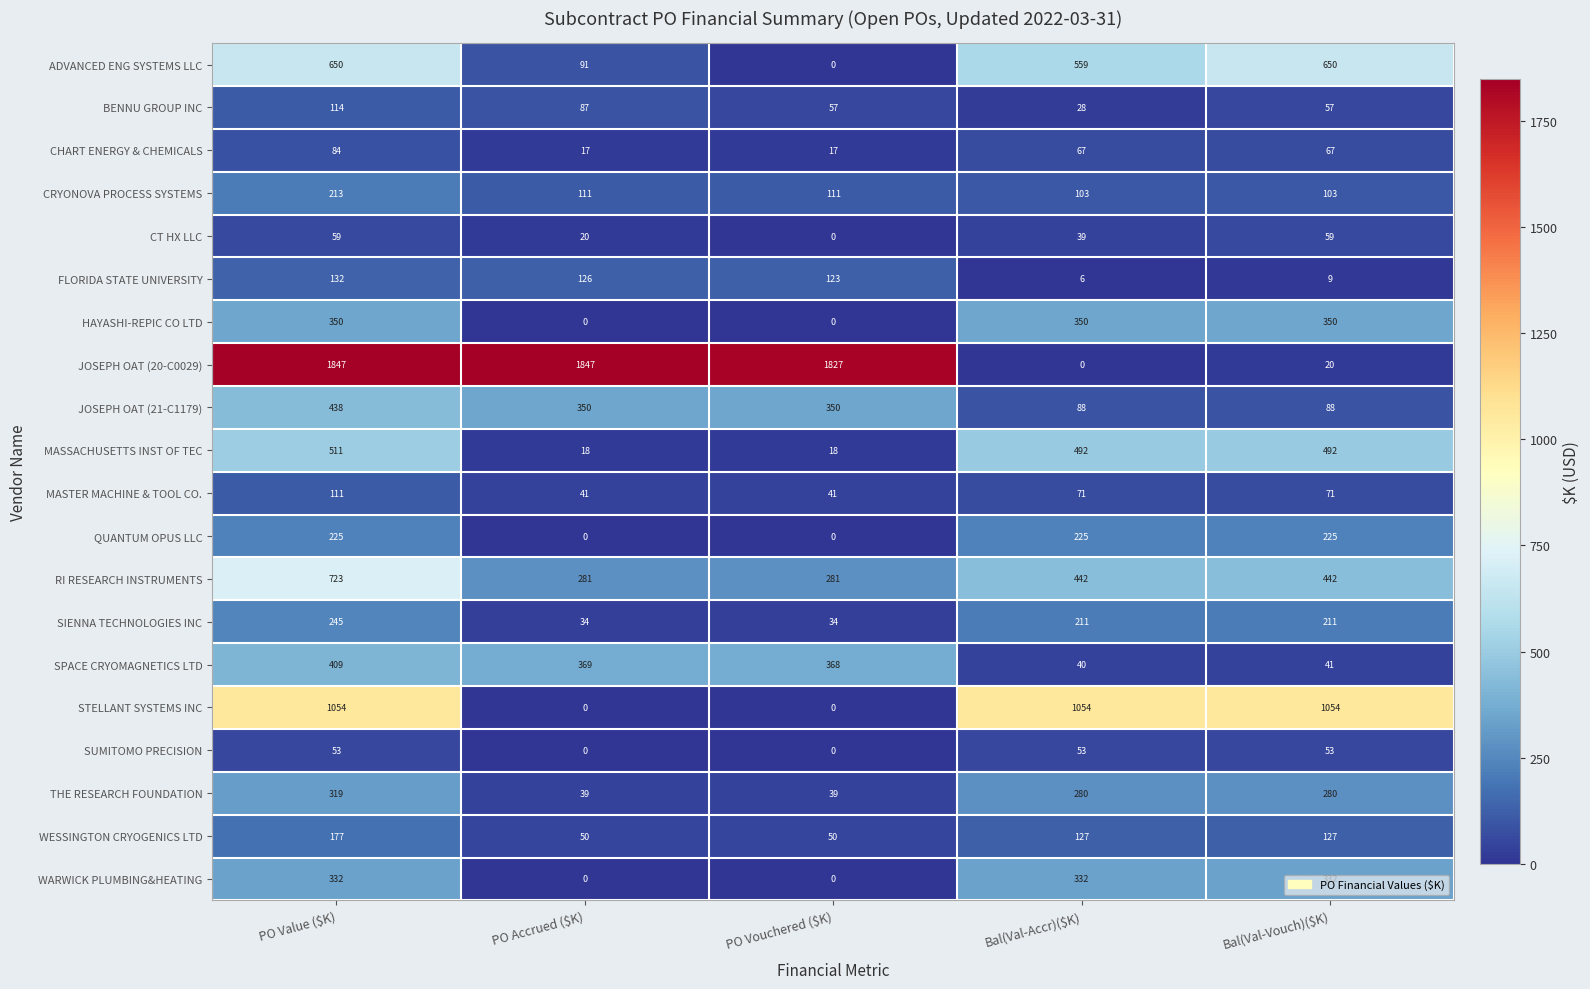

How many series are shown in this chart?

20